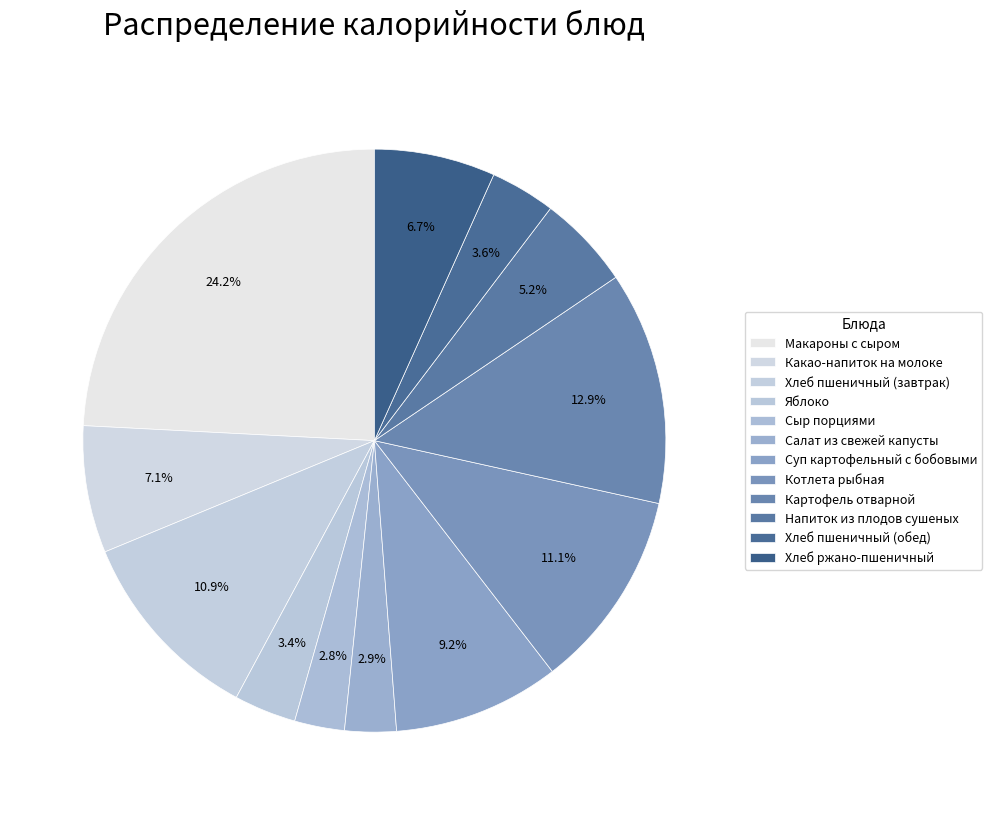

The Какао-напиток на молоке slice represents 19% of the pie. True or false?

False